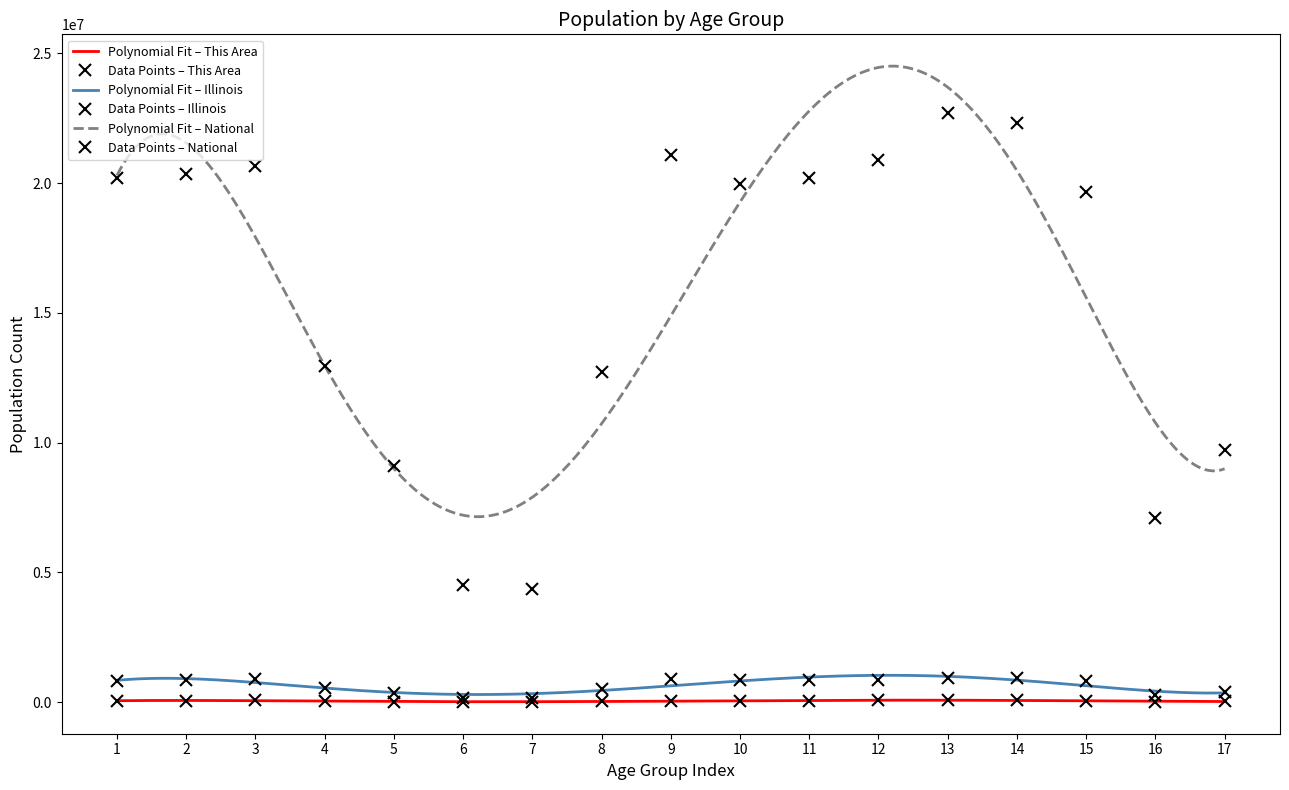

Which series contains the highest Y value?

National